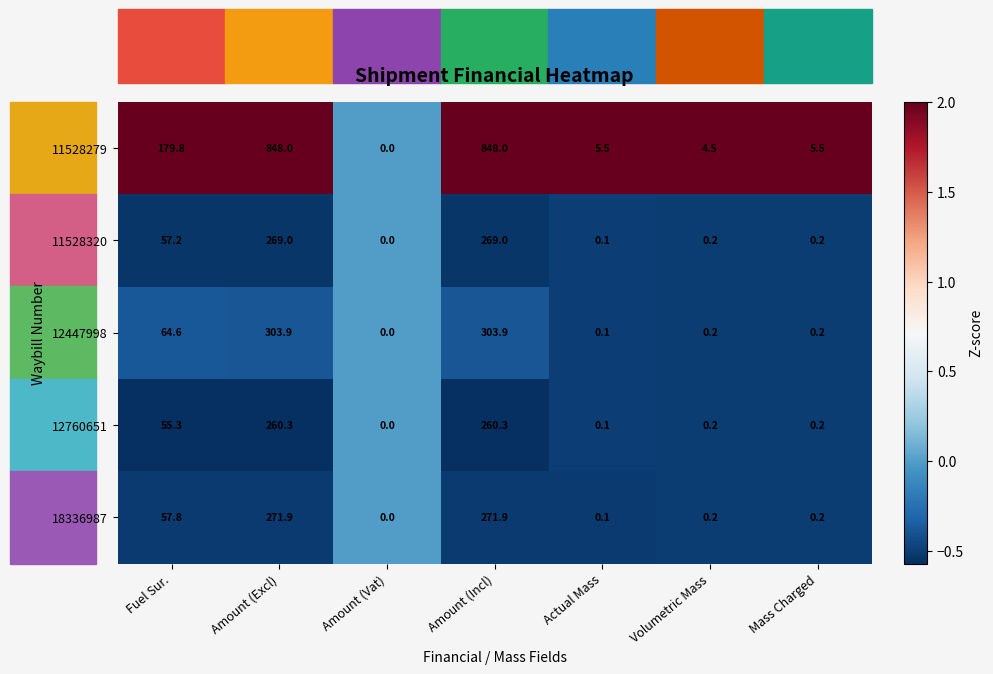

At how many categories does at least one series exceed 1?

6